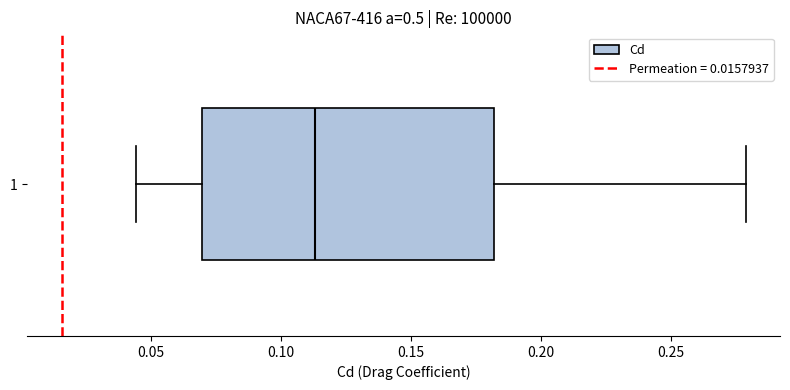

Transcribe this box plot: give where the median line is, the range the box spans, and where the two whiskers end, as read against the x-axis. The values are not printed on the chart, so give them approximately, as read against the axis.

median 0.115, box 0.070 to 0.180, whiskers 0.045 to 0.280